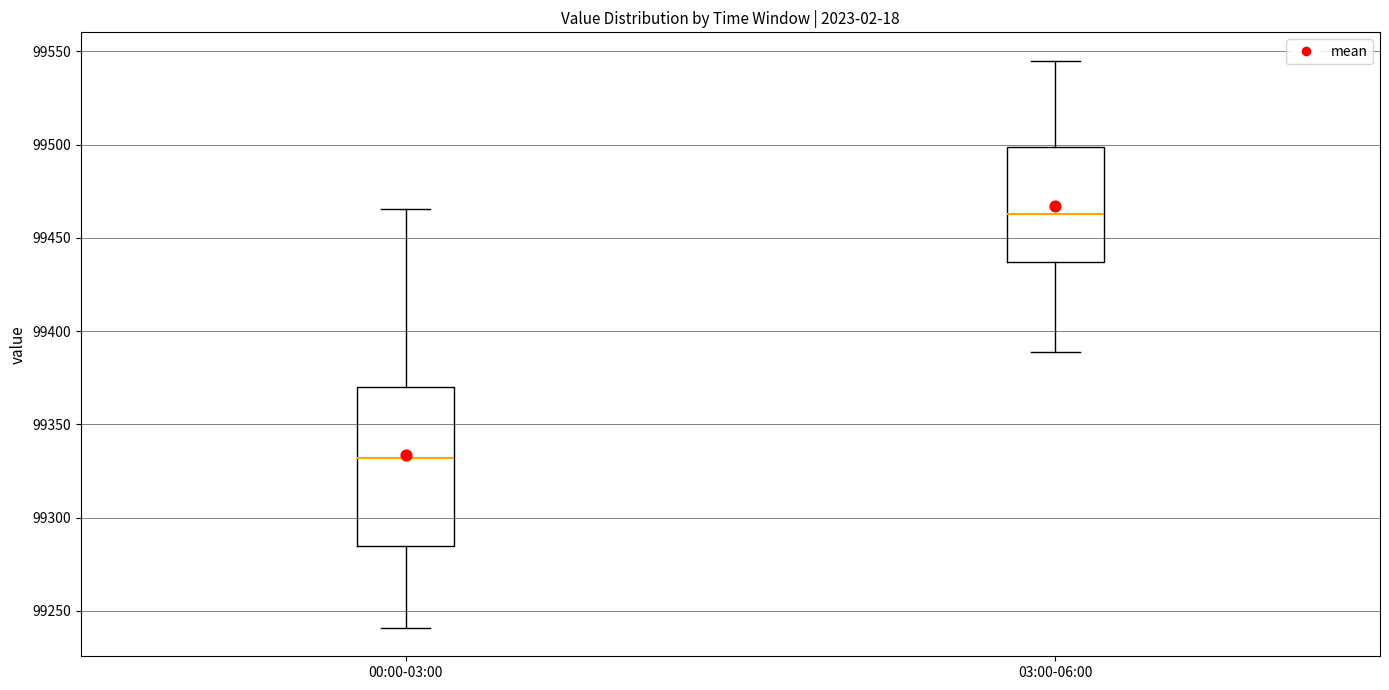

Reading left to right, read every box against the y-axis: the position of its median line, the range the box covers, and the ends of its whiskers. The values are not printed on the chart, so give them approximately, as read against the axis.

00:00-03:00: median 99330, box 99285 to 99370, whiskers 99240 to 99465
03:00-06:00: median 99465, box 99435 to 99500, whiskers 99390 to 99545